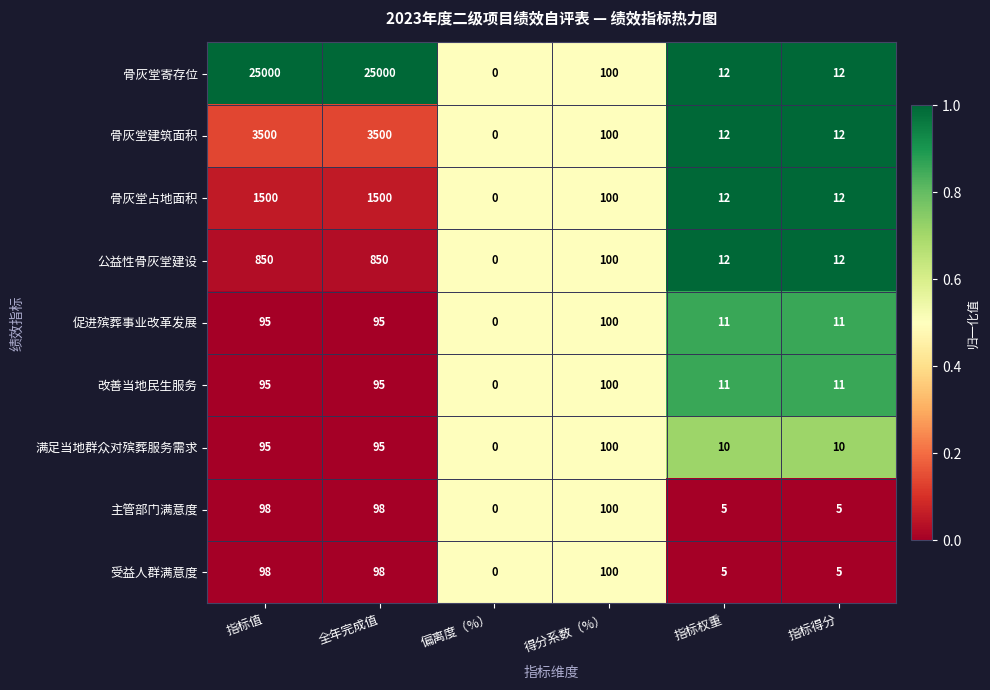

What is the total value across all series at 得分系数（%）?

900